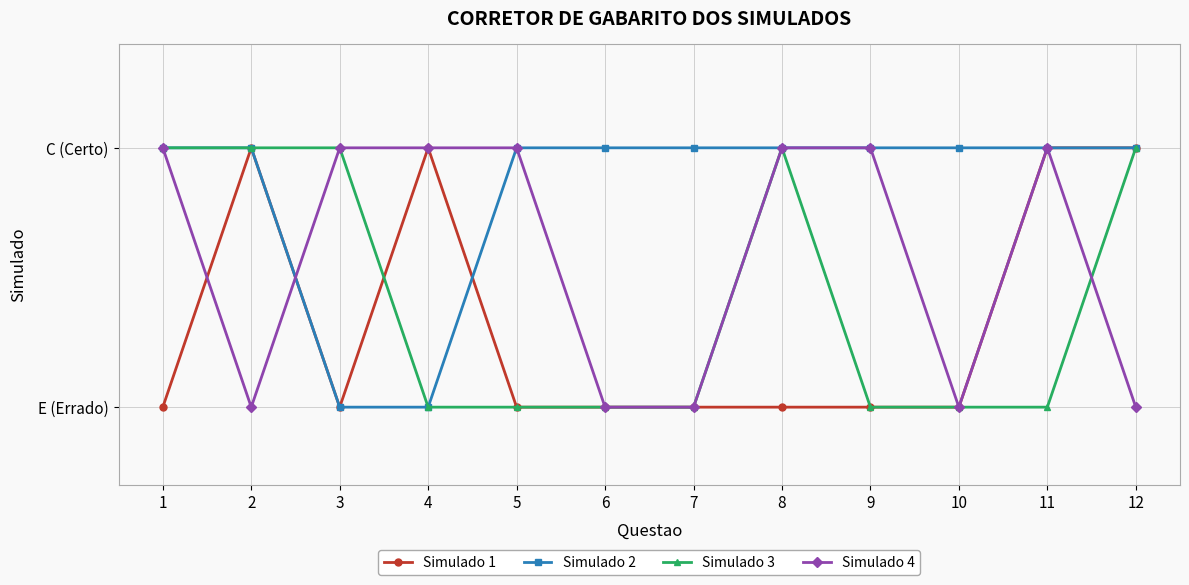

How many intersections are there between Simulado 1 and Simulado 4?

2